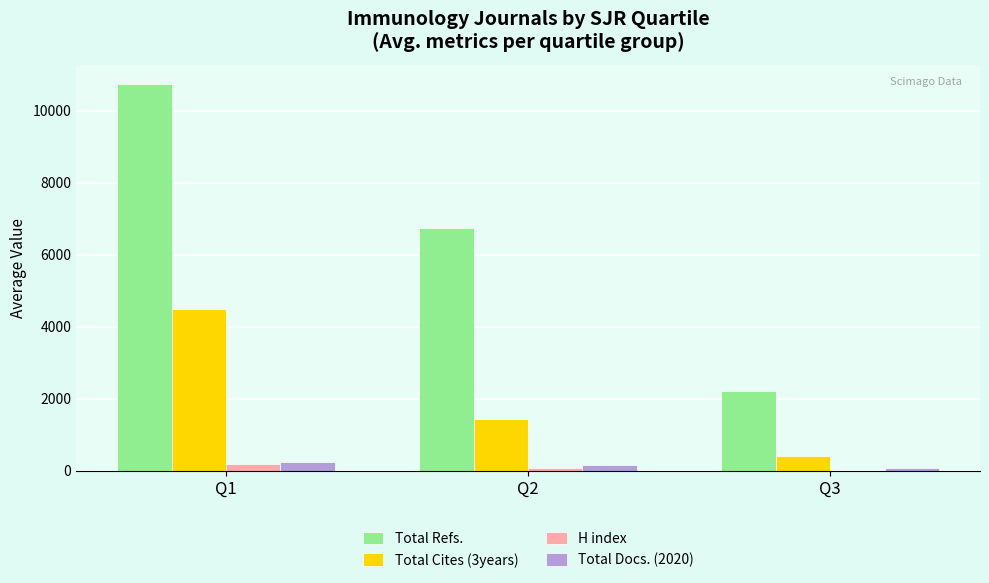

What is the sum of all Total Docs. (2020) values?

455